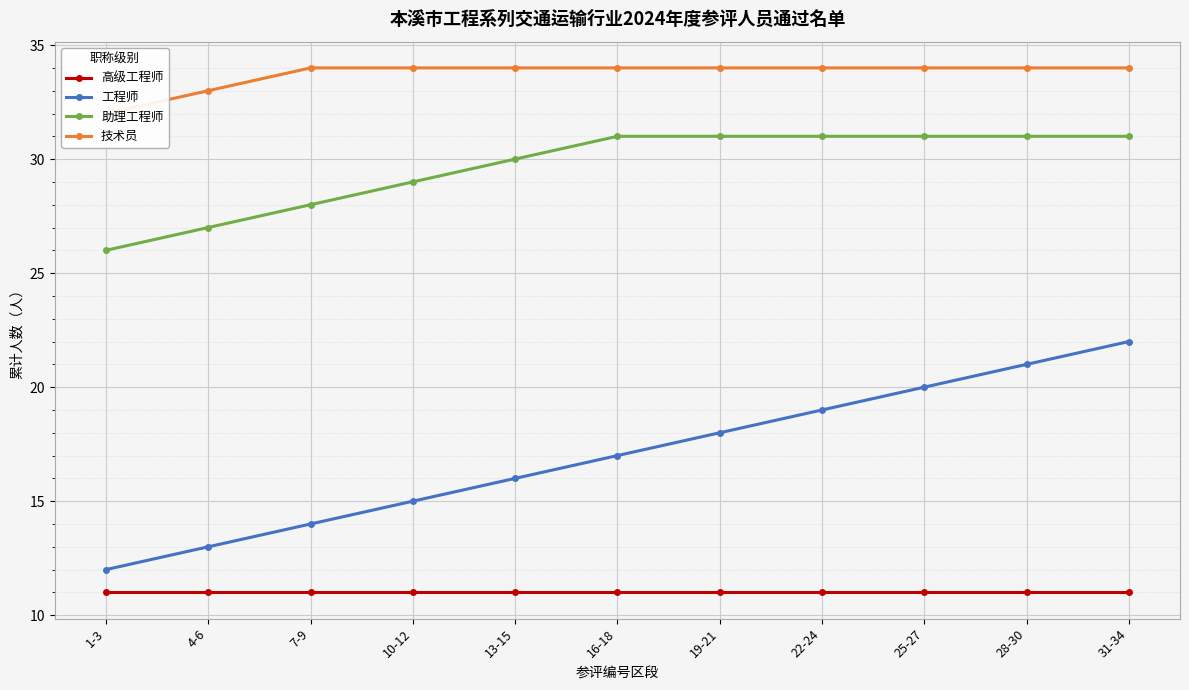

The value of 工程师 at 28-30 is 21. True or false?

True